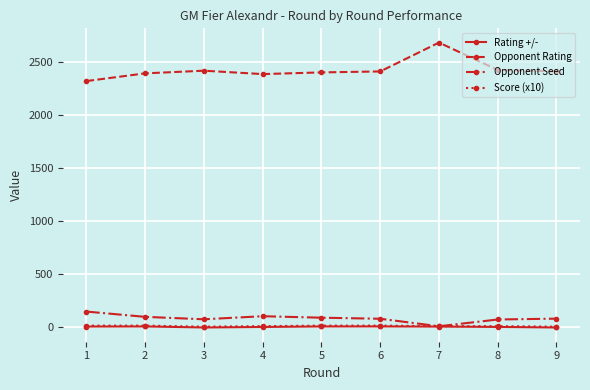

Is the value of Opponent Seed at 2 greater than the value of Score (x10) at 4?

Yes